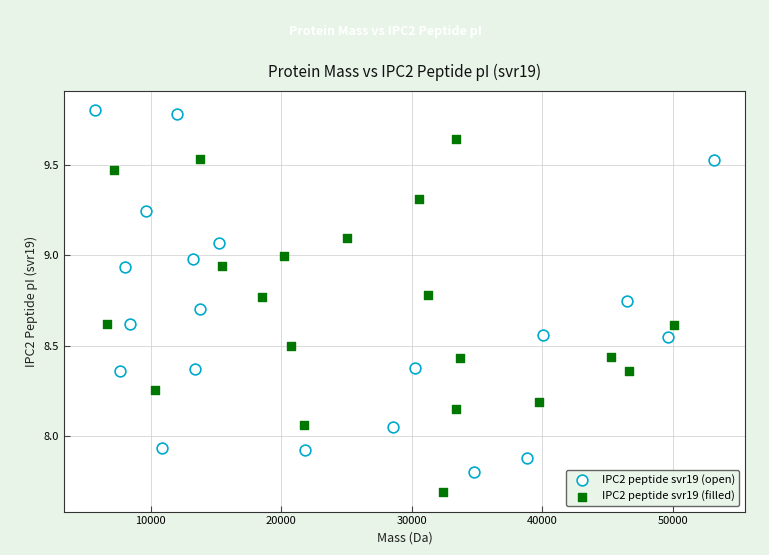

Which series contains the lowest Y value?

IPC2 peptide svr19 (filled)